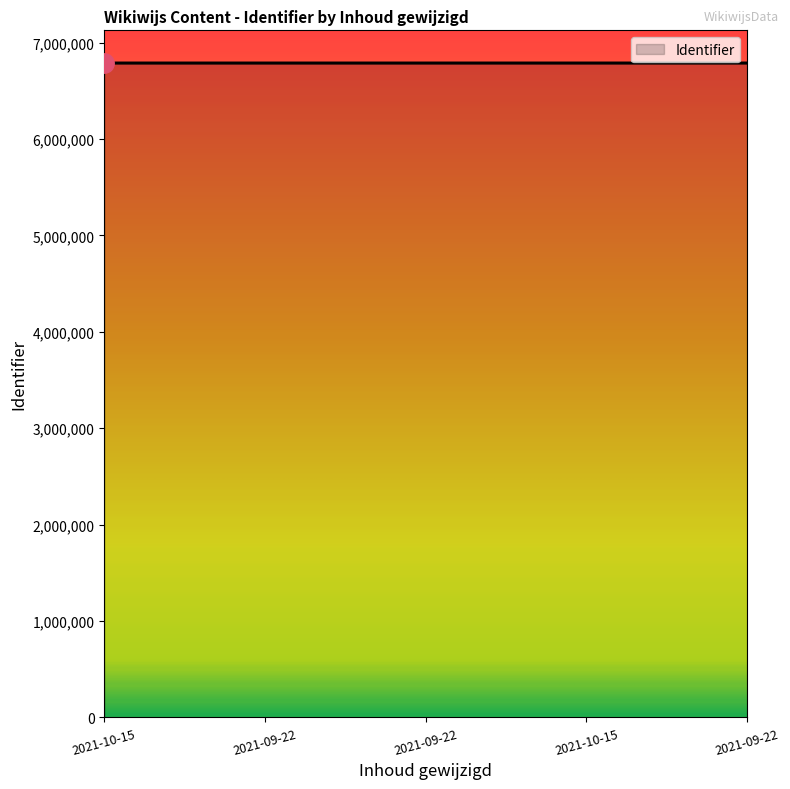

Which category has the highest value across all series?

2021-09-22